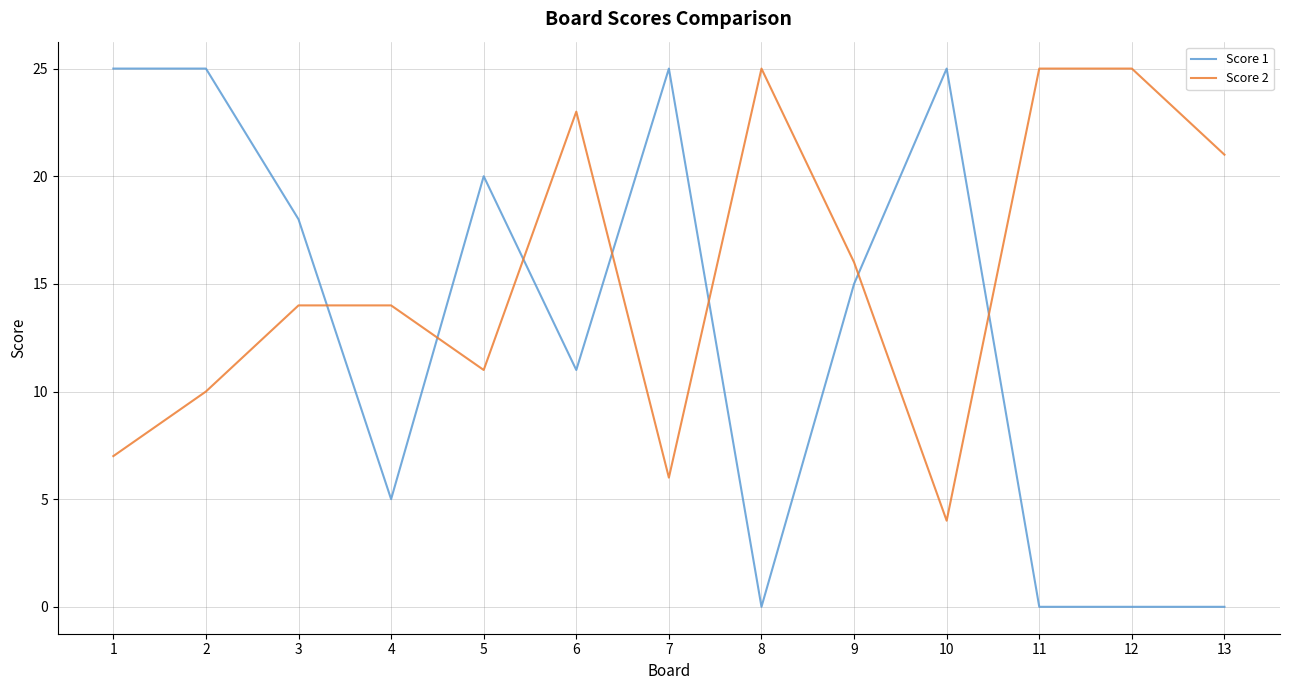

Between 9 and 13, which series saw the biggest shift?

Score 1